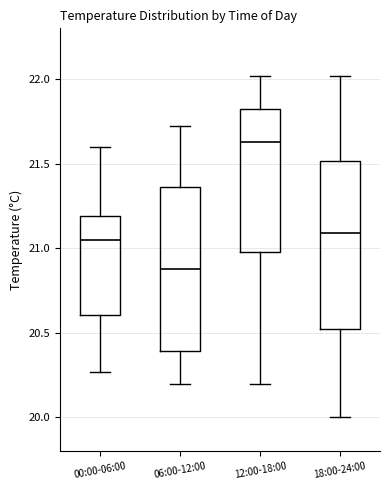

Reading left to right, read every box against the y-axis: the position of its median line, the range the box covers, and the ends of its whiskers. The values are not printed on the chart, so give them approximately, as read against the axis.

00:00-06:00: median 21.05, box 20.60 to 21.20, whiskers 20.25 to 21.60
06:00-12:00: median 20.90, box 20.40 to 21.35, whiskers 20.20 to 21.70
12:00-18:00: median 21.65, box 21.00 to 21.85, whiskers 20.20 to 22.00
18:00-24:00: median 21.10, box 20.55 to 21.50, whiskers 20.00 to 22.00